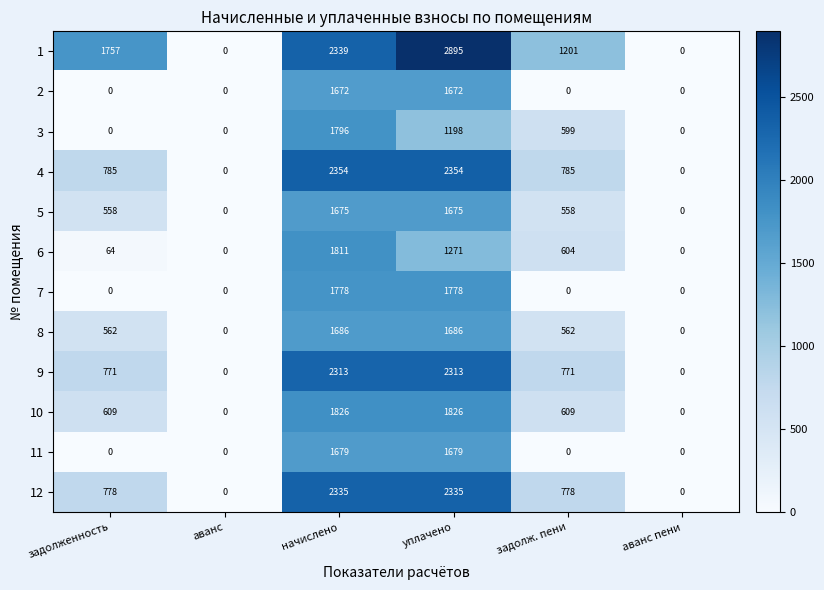

What is the average value of the 12 series?

1038